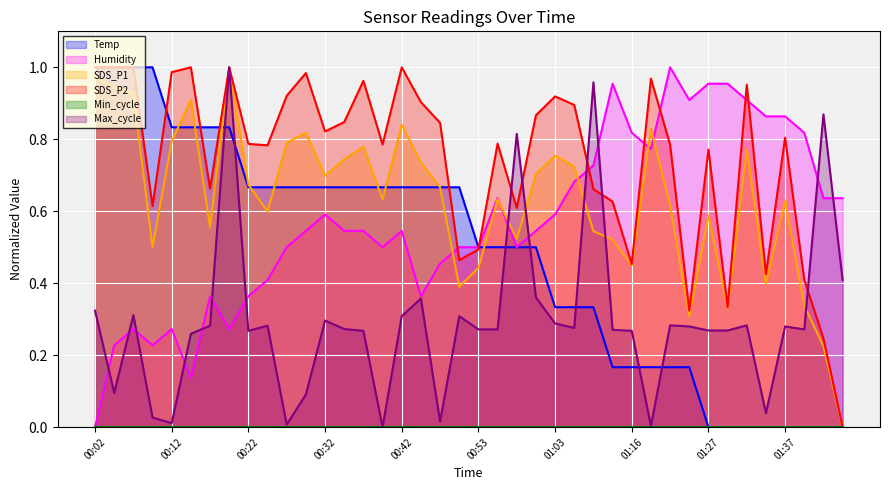

True or false: Temp has more than 1 points higher than both neighbors.

False